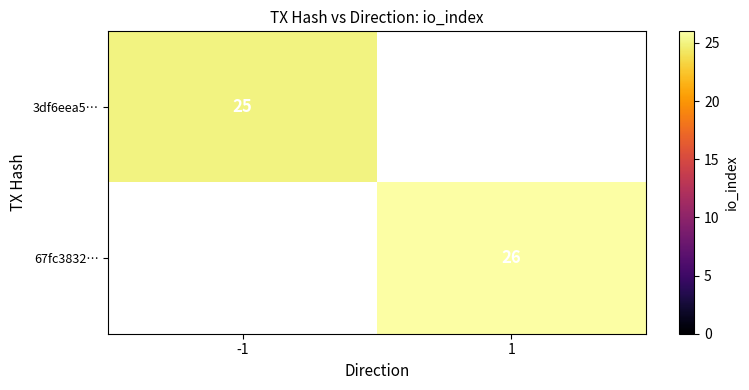

True or false: 67fc3832… has a value of 46 at 1.

False